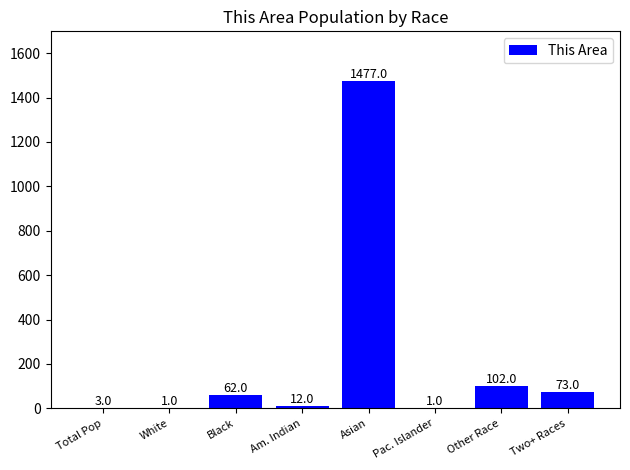

Which has a higher value, Pac. Islander or Am. Indian?

Am. Indian